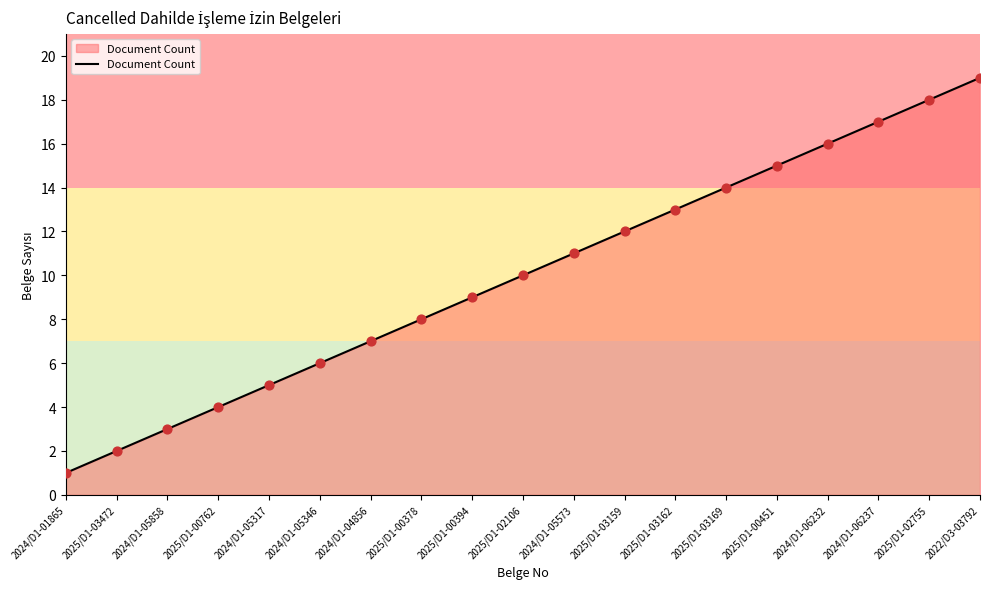

Between 2022/D3-03792 and 2024/D1-05346, which is larger?

2022/D3-03792